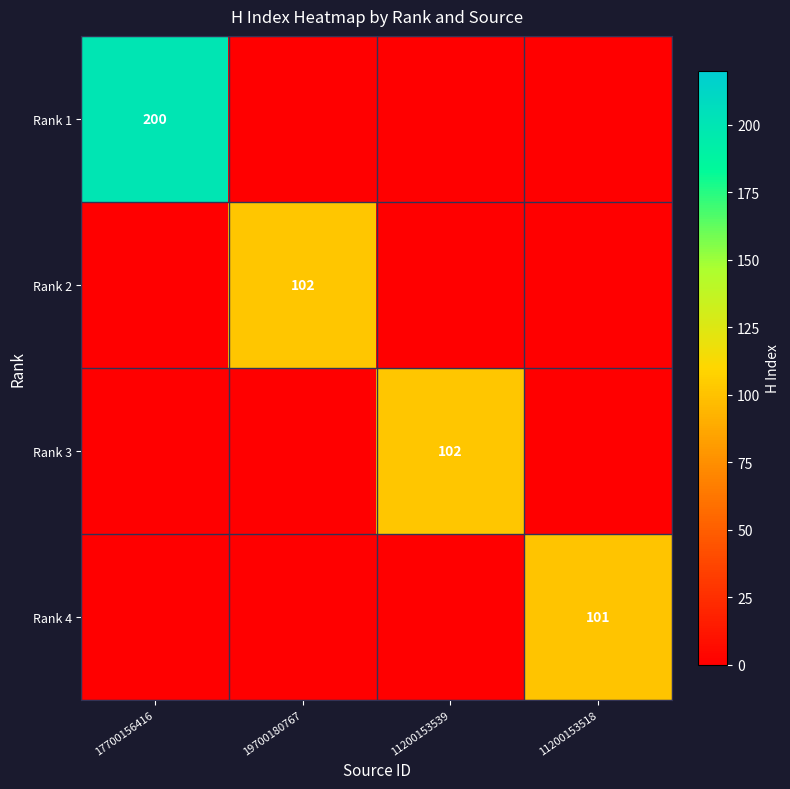

The Rank 3 series shows 102 at 11200153539. True or false?

True